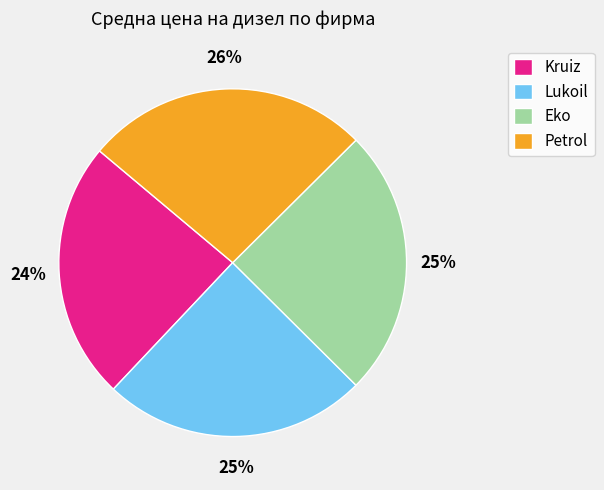

Between Lukoil and Kruiz, which is larger?

Lukoil